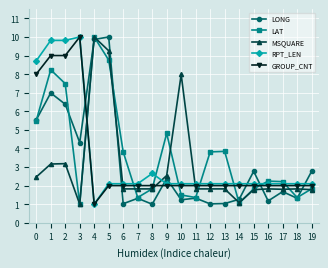

True or false: LAT and GROUP_CNT cross at least once.

True